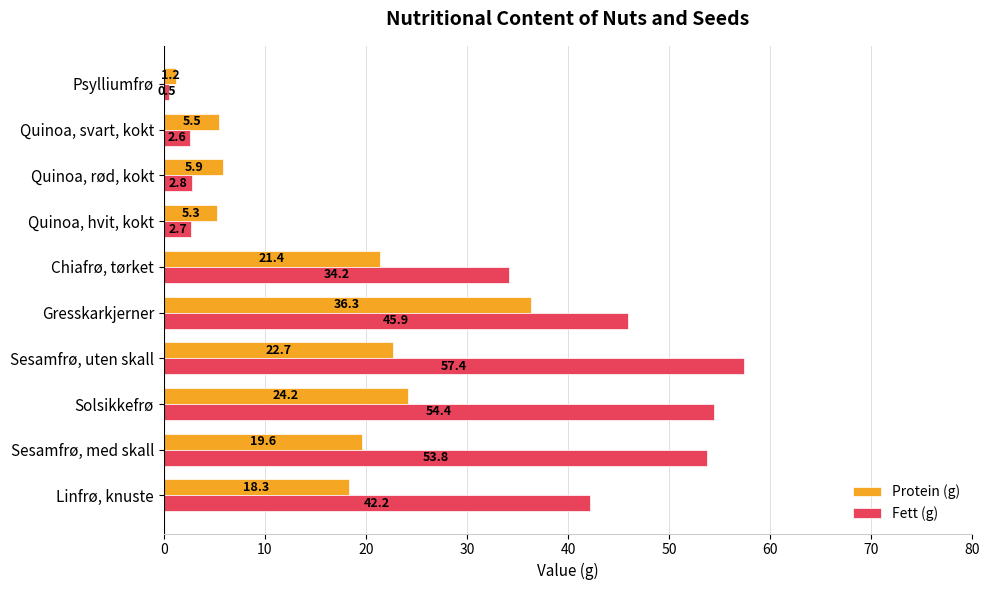

Is it true that Fett (g) equals 82.6 at Solsikkefrø?

False